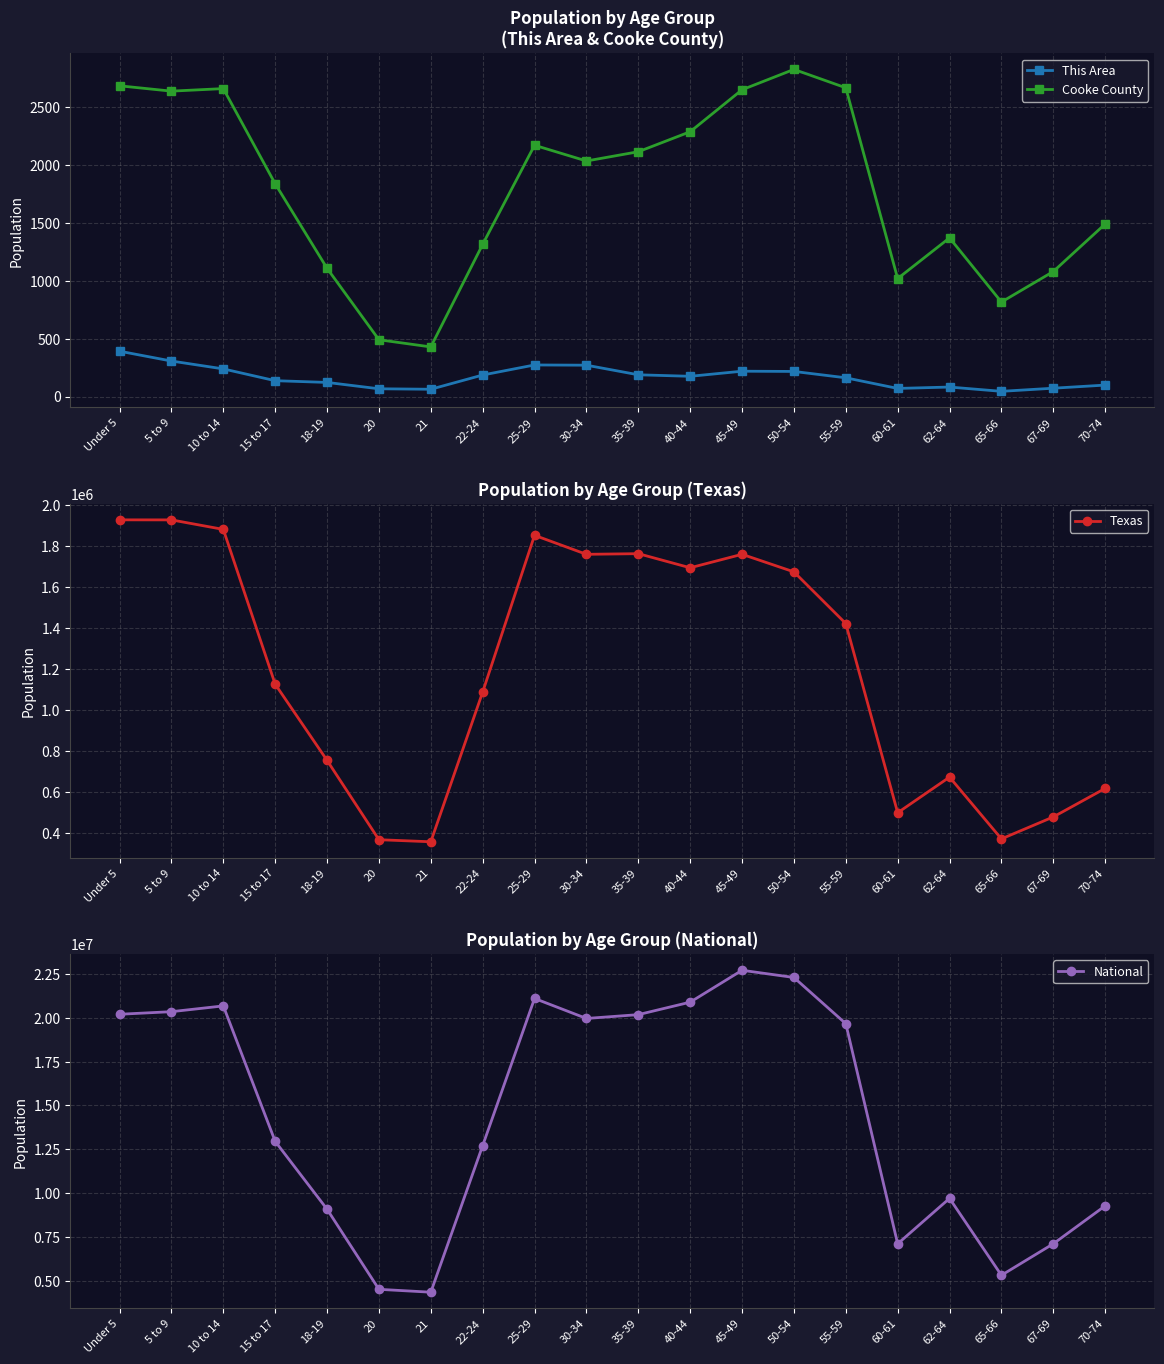

True or false: National and This Area intersect in this chart.

False